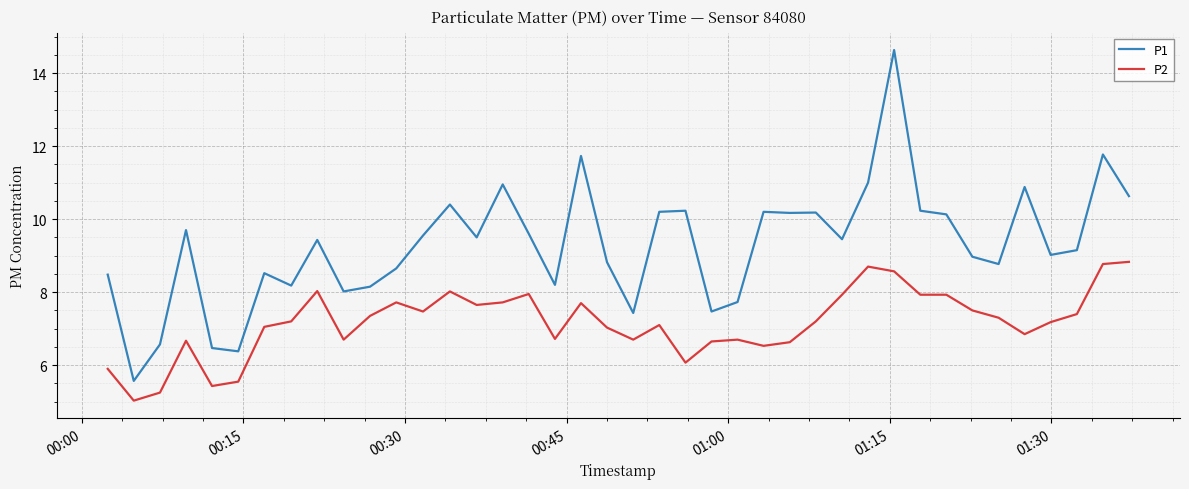

List the series in order of their peak value, highest first.

P1, P2